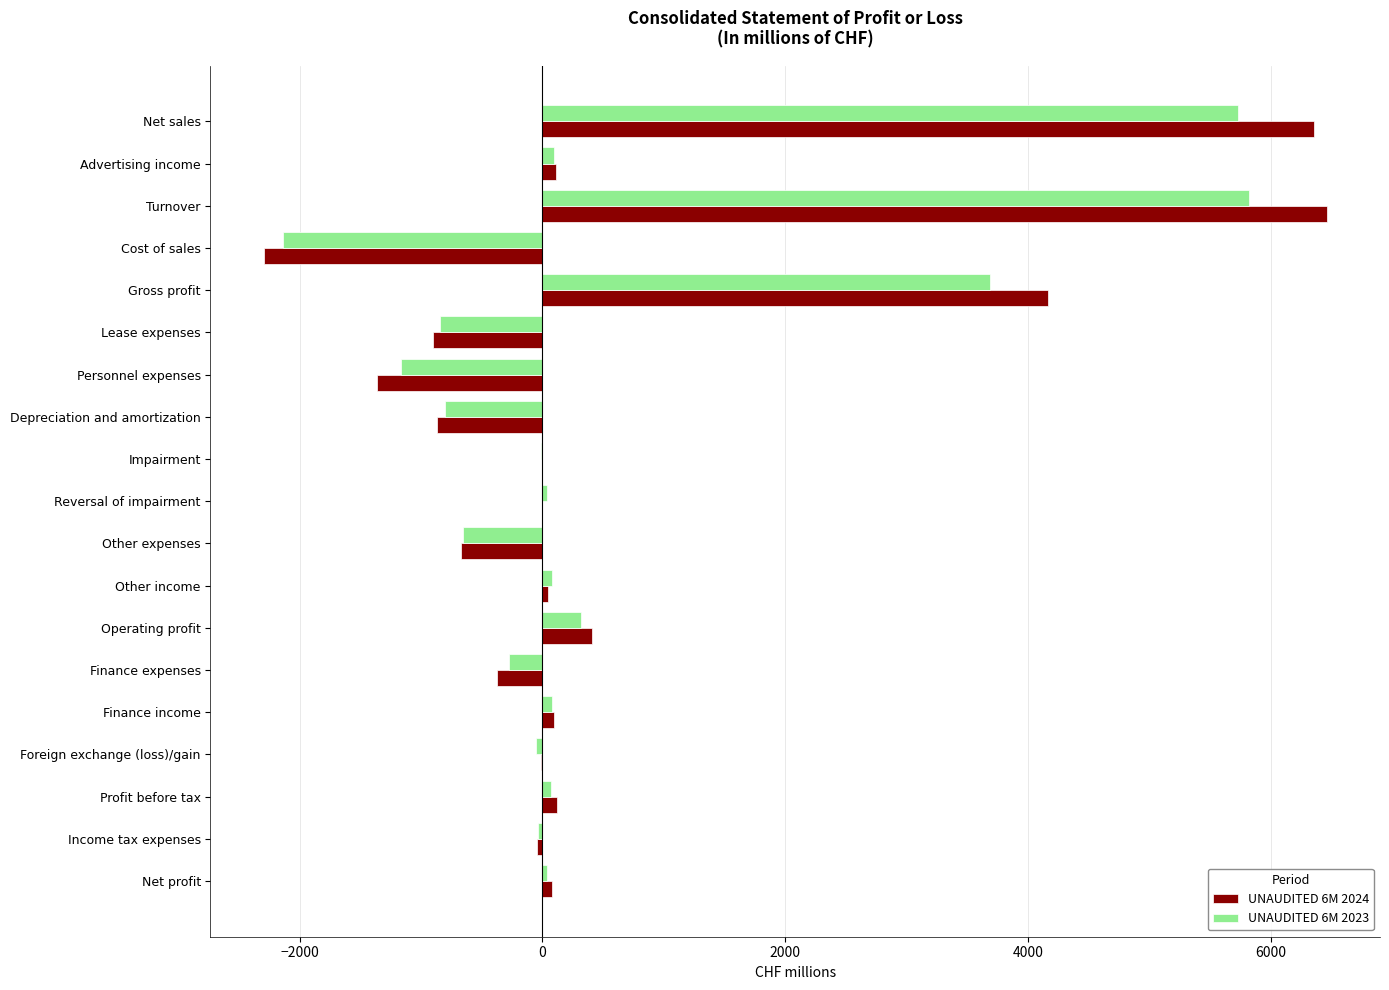

The value of UNAUDITED 6M 2024 at Turnover is 6462.7. True or false?

True